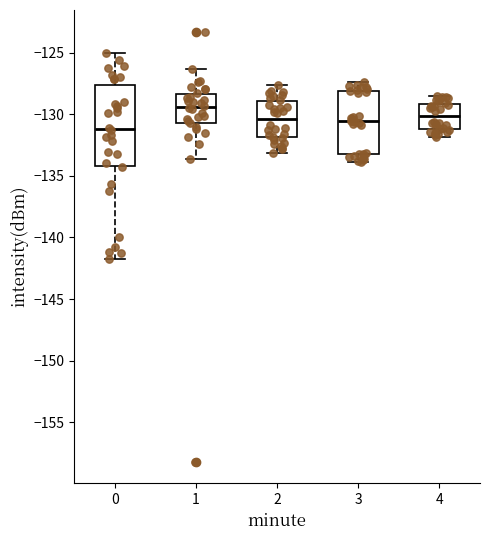

Reading left to right, transcribe this box plot: for each box, give where its median line is, the range the box spans, and where its two whiskers end, as read against the y-axis. The values are not printed on the chart, so give them approximately, as read against the axis.

0: median -131.0, box -134.0 to -127.5, whiskers -142.0 to -125.0
1: median -129.5, box -130.5 to -128.5, whiskers -133.5 to -126.5
2: median -130.5, box -132.0 to -129.0, whiskers -133.0 to -127.5
3: median -130.5, box -133.0 to -128.0, whiskers -134.0 to -127.5
4: median -130.0, box -131.0 to -129.0, whiskers -132.0 to -128.5